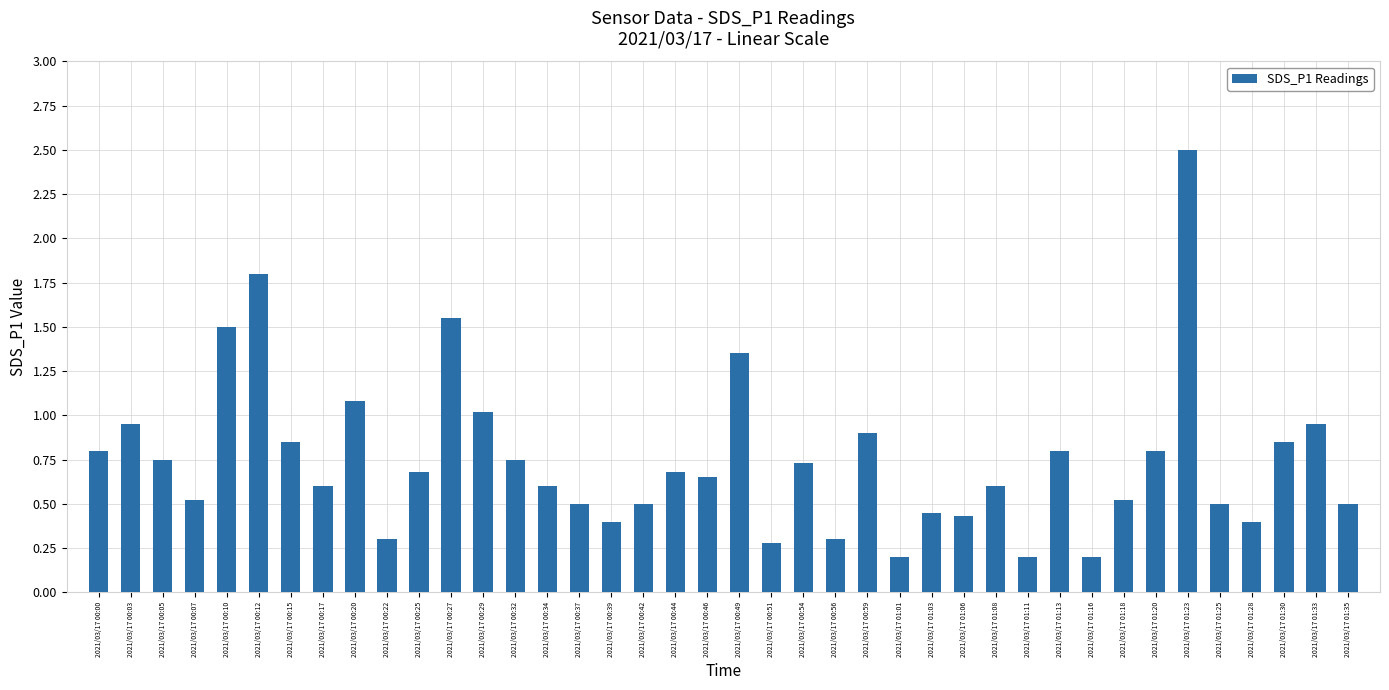

What is the difference between the maximum and minimum values?

2.3